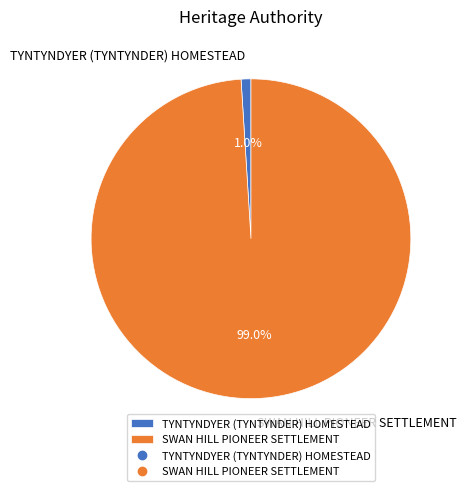

The SWAN HILL PIONEER SETTLEMENT slice represents 99% of the pie. True or false?

True